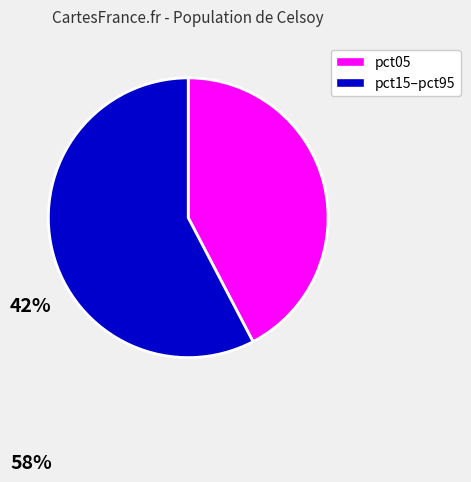

Does any single category account for the majority?

Yes